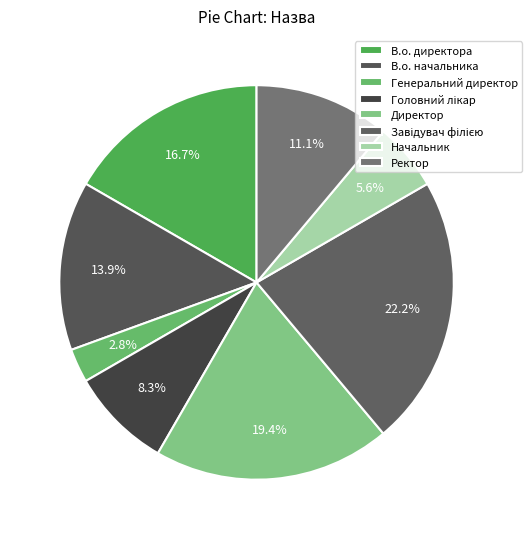

What is the largest slice in the pie chart?

Завідувач філією